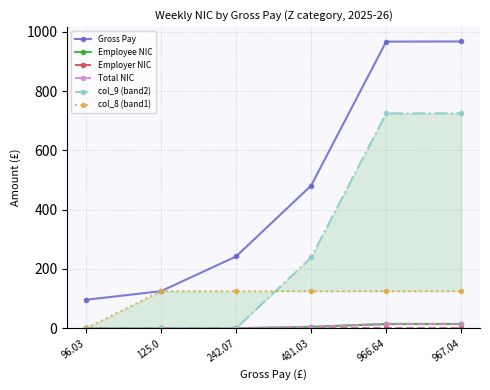

What is the difference between the Gross Pay values at 242.07 and 967.04?

725.0